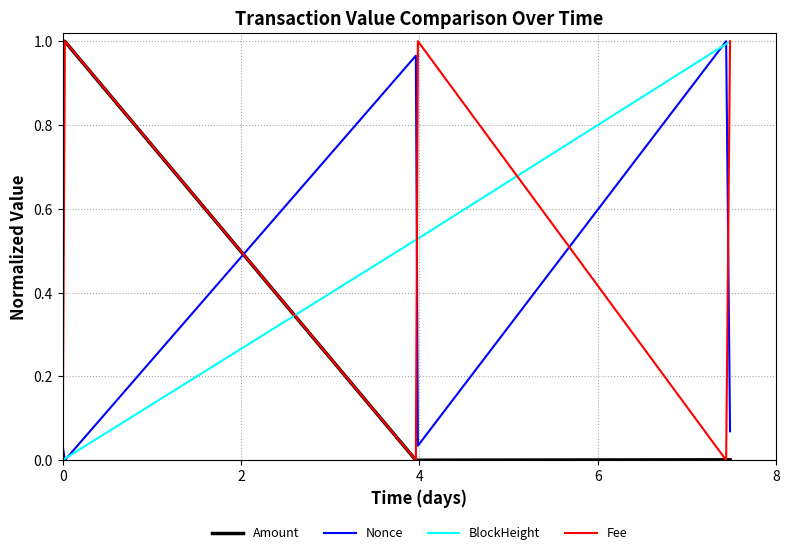

Which series ends up on top after the final intersection of Fee and Nonce?

Fee